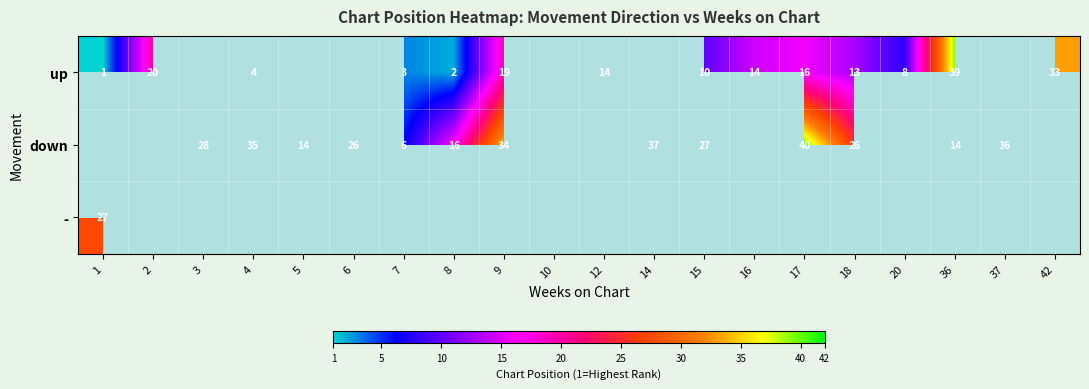

Which category has the lowest value across all series?

1